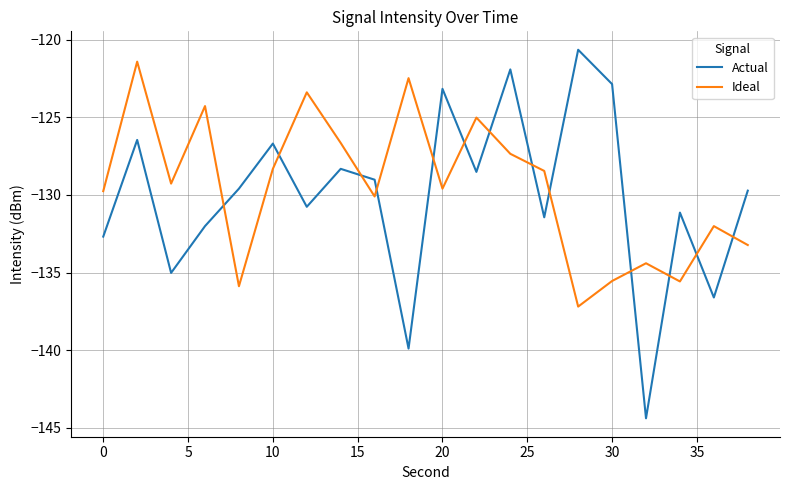

Which series has the widest spread of values?

Actual